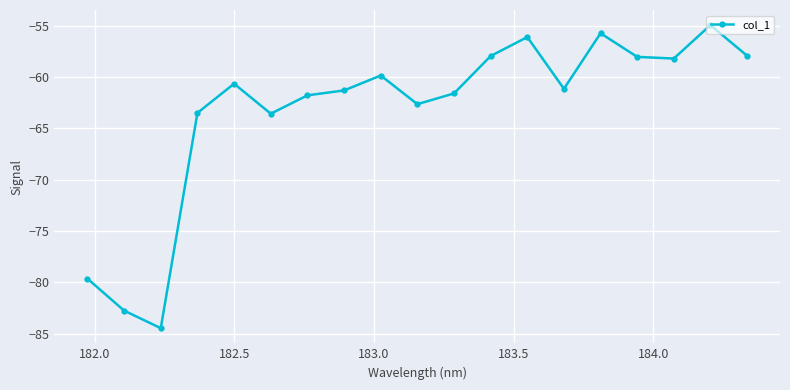

What is the greatest value displayed?

-55.0